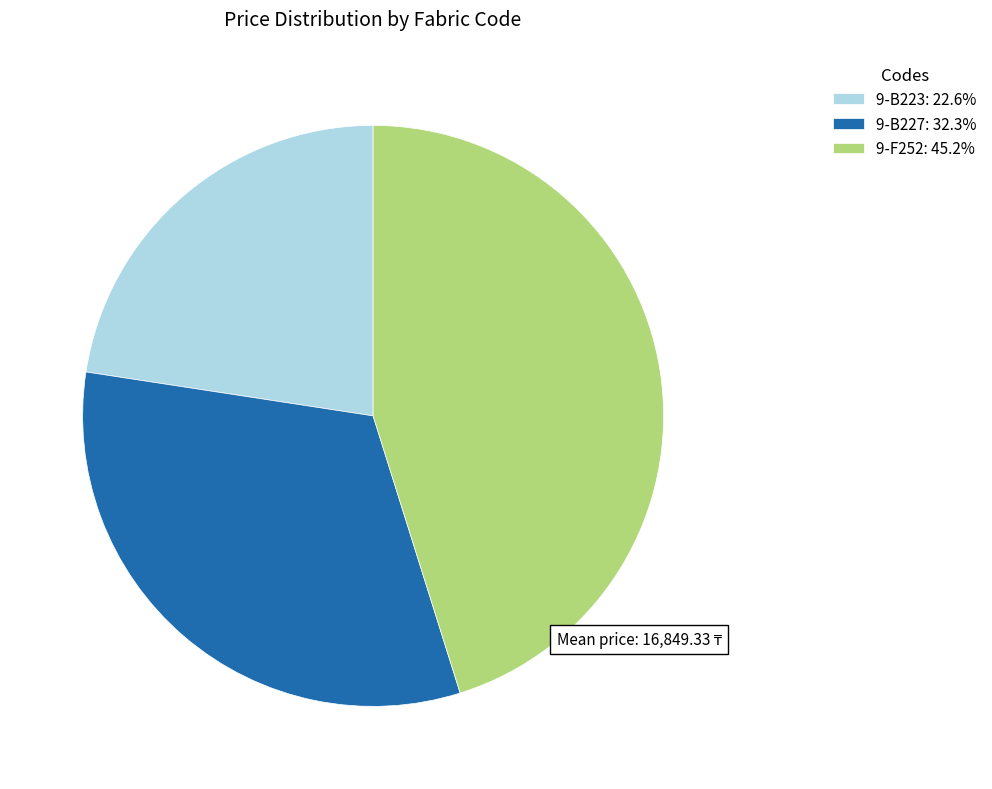

Is the sum of 9-F252: 45.2% and 9-B223: 22.6% greater than half?

Yes